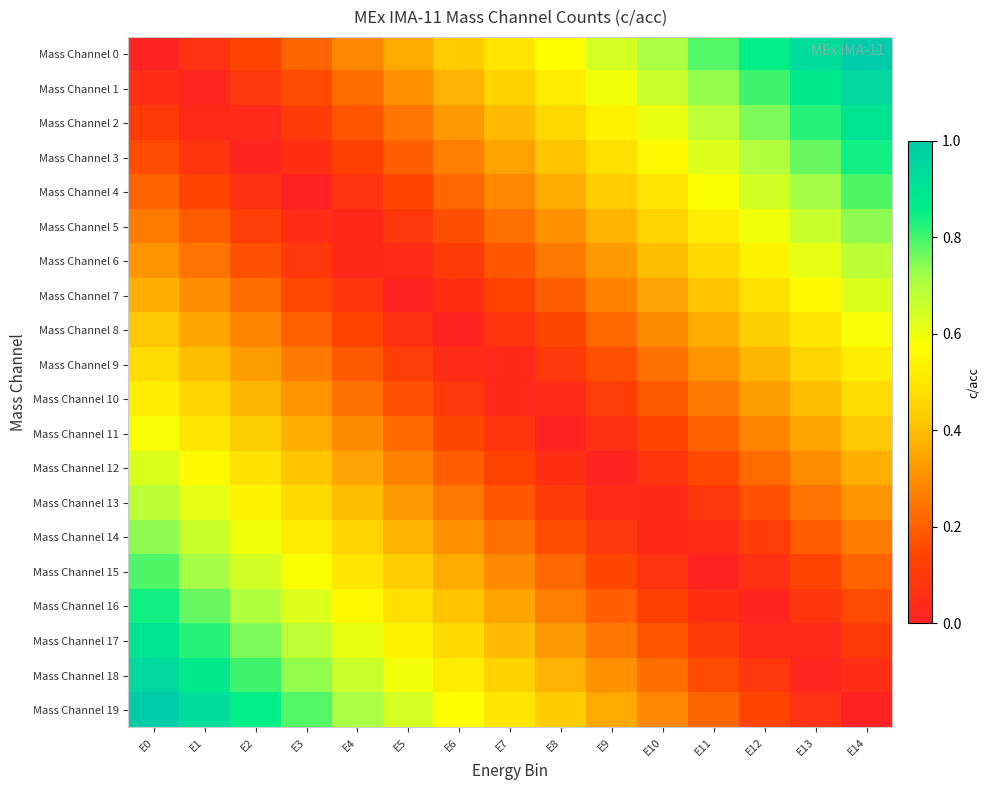

Reading right to left, extract all data points from this chart.

Mass Channel 0: E14=1.0	E13=0.9	E12=0.9	E11=0.8	E10=0.7	E9=0.6	E8=0.6	E7=0.5	E6=0.4	E5=0.4	E4=0.3	E3=0.2	E2=0.1	E1=0.1	E0=0.0
Mass Channel 1: E14=0.9	E13=0.9	E12=0.8	E11=0.7	E10=0.7	E9=0.6	E8=0.5	E7=0.4	E6=0.4	E5=0.3	E4=0.2	E3=0.2	E2=0.1	E1=0.0	E0=0.1
Mass Channel 2: E14=0.9	E13=0.8	E12=0.8	E11=0.7	E10=0.6	E9=0.5	E8=0.5	E7=0.4	E6=0.3	E5=0.3	E4=0.2	E3=0.1	E2=0.0	E1=0.0	E0=0.1
Mass Channel 3: E14=0.8	E13=0.8	E12=0.7	E11=0.6	E10=0.6	E9=0.5	E8=0.4	E7=0.3	E6=0.3	E5=0.2	E4=0.1	E3=0.1	E2=0.0	E1=0.1	E0=0.2
Mass Channel 4: E14=0.8	E13=0.7	E12=0.6	E11=0.6	E10=0.5	E9=0.4	E8=0.4	E7=0.3	E6=0.2	E5=0.1	E4=0.1	E3=0.0	E2=0.1	E1=0.1	E0=0.2
Mass Channel 5: E14=0.7	E13=0.7	E12=0.6	E11=0.5	E10=0.5	E9=0.4	E8=0.3	E7=0.2	E6=0.2	E5=0.1	E4=0.0	E3=0.0	E2=0.1	E1=0.2	E0=0.3
Mass Channel 6: E14=0.7	E13=0.6	E12=0.5	E11=0.5	E10=0.4	E9=0.3	E8=0.3	E7=0.2	E6=0.1	E5=0.0	E4=0.0	E3=0.1	E2=0.2	E1=0.2	E0=0.3
Mass Channel 7: E14=0.6	E13=0.6	E12=0.5	E11=0.4	E10=0.3	E9=0.3	E8=0.2	E7=0.1	E6=0.1	E5=0.0	E4=0.1	E3=0.2	E2=0.2	E1=0.3	E0=0.4
Mass Channel 8: E14=0.6	E13=0.5	E12=0.4	E11=0.4	E10=0.3	E9=0.2	E8=0.2	E7=0.1	E6=0.0	E5=0.1	E4=0.1	E3=0.2	E2=0.3	E1=0.3	E0=0.4
Mass Channel 9: E14=0.5	E13=0.5	E12=0.4	E11=0.3	E10=0.2	E9=0.2	E8=0.1	E7=0.0	E6=0.0	E5=0.1	E4=0.2	E3=0.3	E2=0.3	E1=0.4	E0=0.5
Mass Channel 10: E14=0.5	E13=0.4	E12=0.3	E11=0.3	E10=0.2	E9=0.1	E8=0.0	E7=0.0	E6=0.1	E5=0.2	E4=0.2	E3=0.3	E2=0.4	E1=0.5	E0=0.5
Mass Channel 11: E14=0.4	E13=0.3	E12=0.3	E11=0.2	E10=0.1	E9=0.1	E8=0.0	E7=0.1	E6=0.2	E5=0.2	E4=0.3	E3=0.4	E2=0.4	E1=0.5	E0=0.6
Mass Channel 12: E14=0.4	E13=0.3	E12=0.2	E11=0.2	E10=0.1	E9=0.0	E8=0.1	E7=0.1	E6=0.2	E5=0.3	E4=0.3	E3=0.4	E2=0.5	E1=0.6	E0=0.6
Mass Channel 13: E14=0.3	E13=0.2	E12=0.2	E11=0.1	E10=0.0	E9=0.0	E8=0.1	E7=0.2	E6=0.3	E5=0.3	E4=0.4	E3=0.5	E2=0.5	E1=0.6	E0=0.7
Mass Channel 14: E14=0.3	E13=0.2	E12=0.1	E11=0.0	E10=0.0	E9=0.1	E8=0.2	E7=0.2	E6=0.3	E5=0.4	E4=0.5	E3=0.5	E2=0.6	E1=0.7	E0=0.7
Mass Channel 15: E14=0.2	E13=0.1	E12=0.1	E11=0.0	E10=0.1	E9=0.1	E8=0.2	E7=0.3	E6=0.4	E5=0.4	E4=0.5	E3=0.6	E2=0.6	E1=0.7	E0=0.8
Mass Channel 16: E14=0.2	E13=0.1	E12=0.0	E11=0.1	E10=0.1	E9=0.2	E8=0.3	E7=0.3	E6=0.4	E5=0.5	E4=0.6	E3=0.6	E2=0.7	E1=0.8	E0=0.8
Mass Channel 17: E14=0.1	E13=0.0	E12=0.0	E11=0.1	E10=0.2	E9=0.3	E8=0.3	E7=0.4	E6=0.5	E5=0.5	E4=0.6	E3=0.7	E2=0.8	E1=0.8	E0=0.9
Mass Channel 18: E14=0.1	E13=0.0	E12=0.1	E11=0.2	E10=0.2	E9=0.3	E8=0.4	E7=0.4	E6=0.5	E5=0.6	E4=0.7	E3=0.7	E2=0.8	E1=0.9	E0=0.9
Mass Channel 19: E14=0.0	E13=0.1	E12=0.1	E11=0.2	E10=0.3	E9=0.4	E8=0.4	E7=0.5	E6=0.6	E5=0.6	E4=0.7	E3=0.8	E2=0.9	E1=0.9	E0=1.0